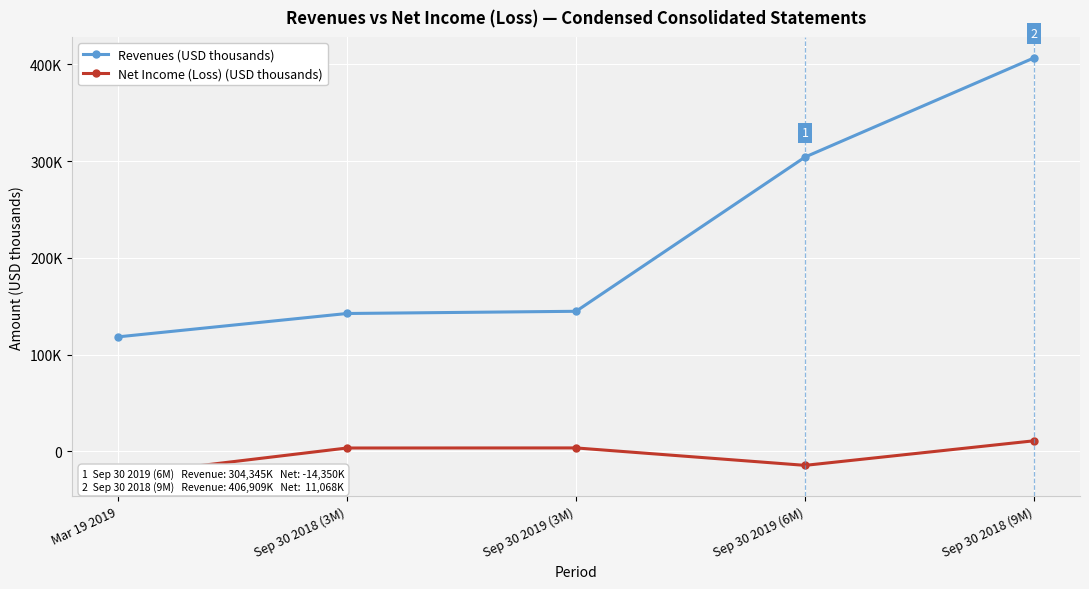

How many series are shown in this chart?

2